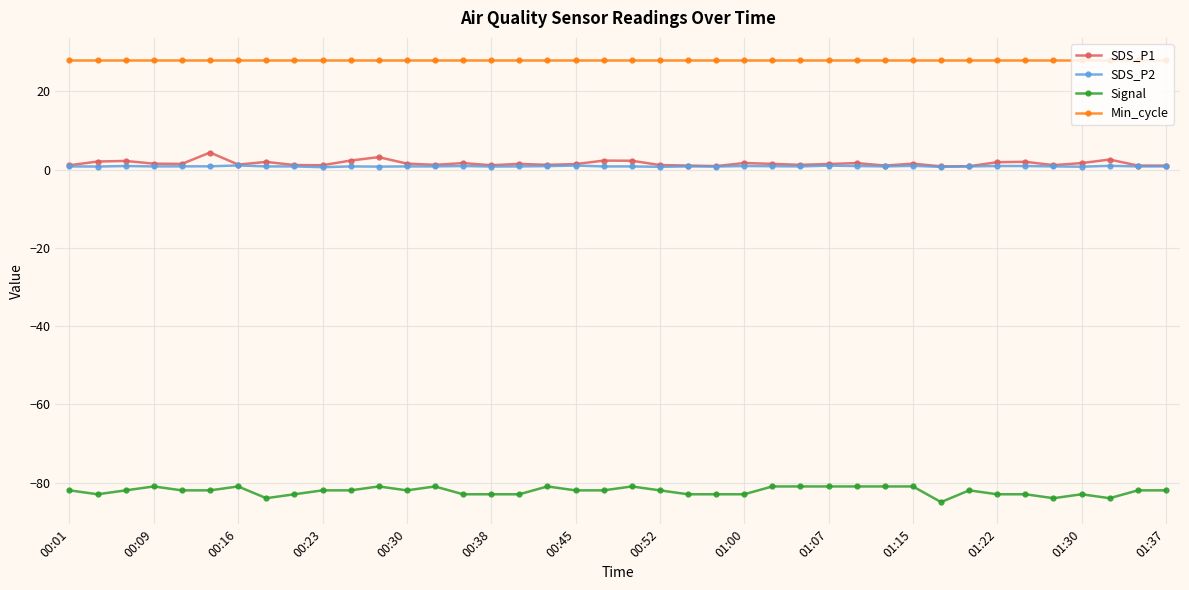

In SDS_P1, how many points are lower than both neighbors (excluding endpoints)?

11